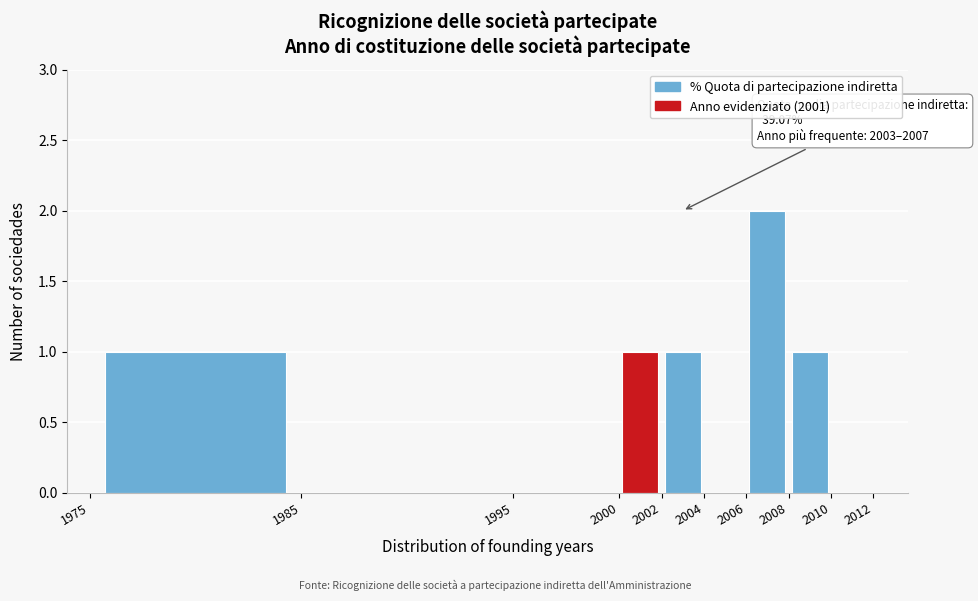

Over which range of the x-axis is the bar tallest?

2006 to 2008